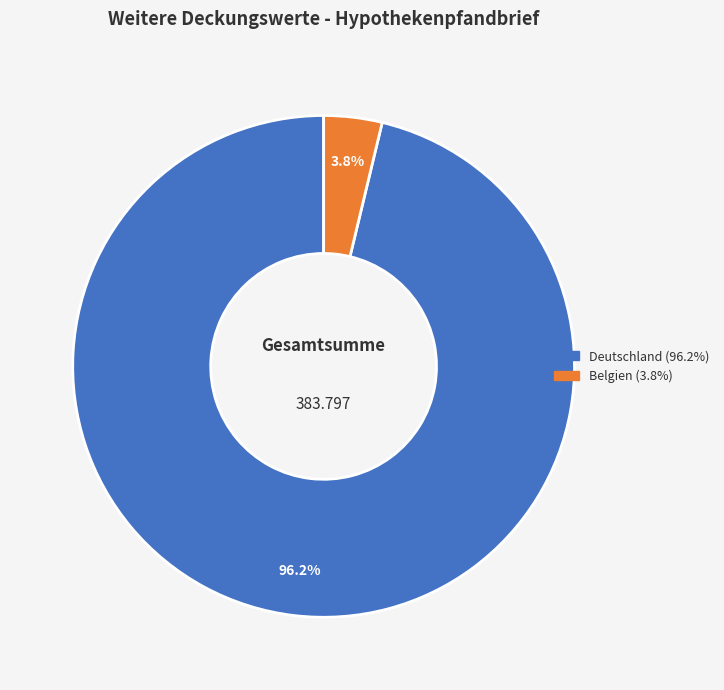

Is there a majority slice in this chart?

Yes